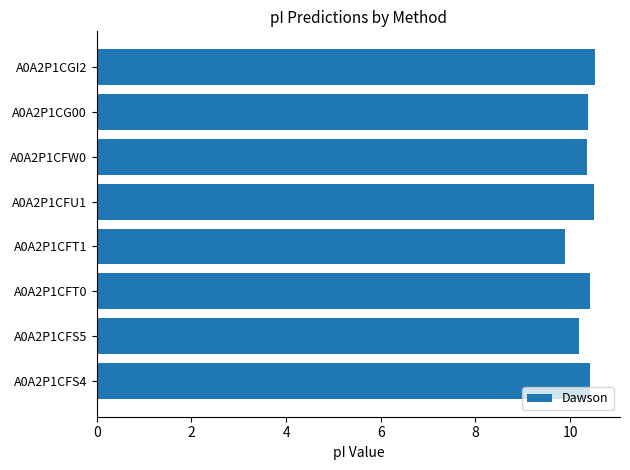

Approximately how many times larger is the value at A0A2P1CGI2 compared to A0A2P1CG00?

1.0